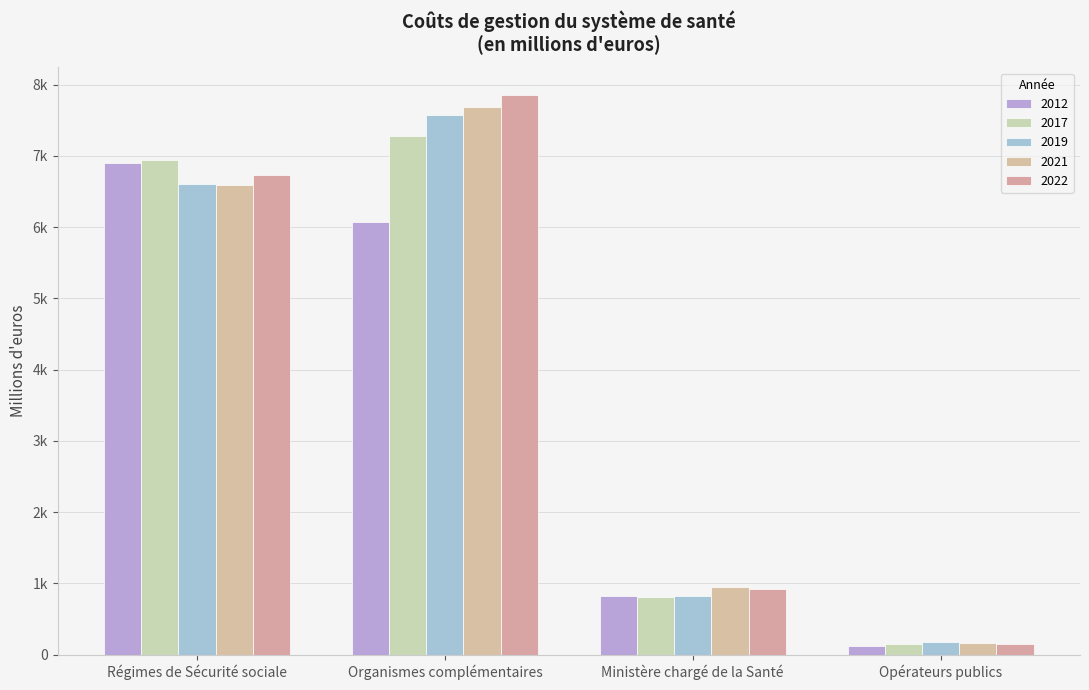

Are the bars horizontal?

No